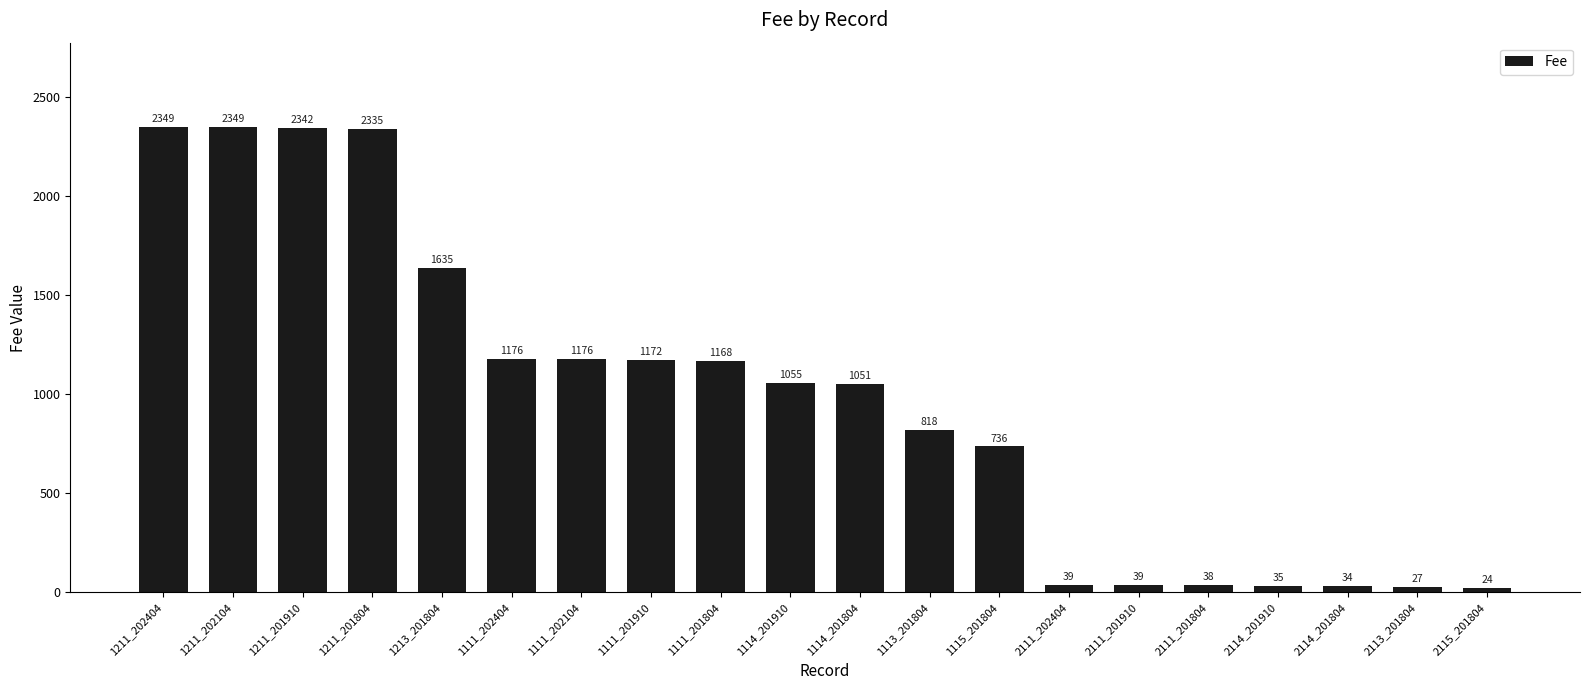

At which label does the data first exceed 1055?

1211_202404